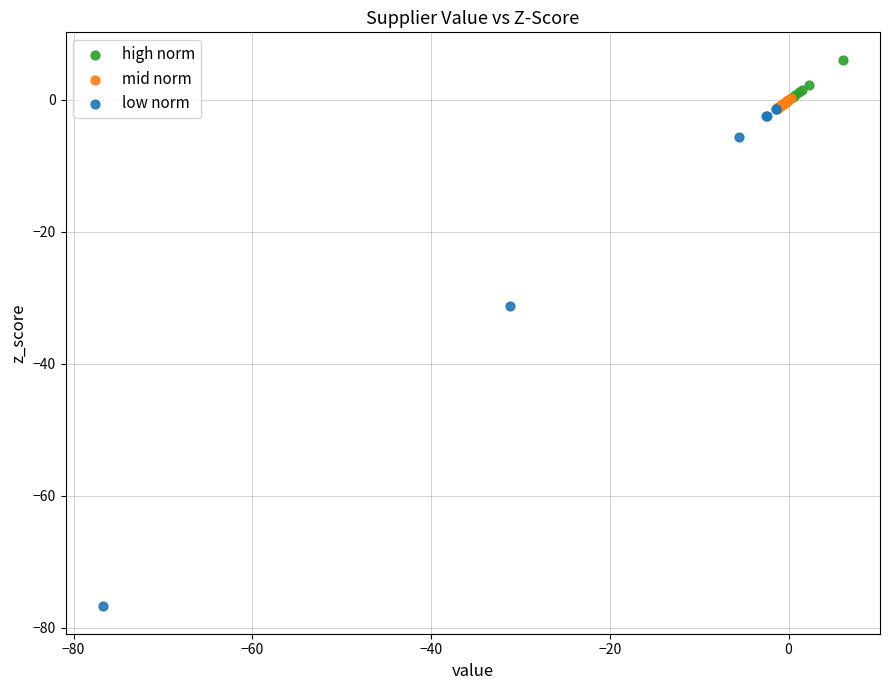

Which series has the largest Y range (max minus min)?

low norm